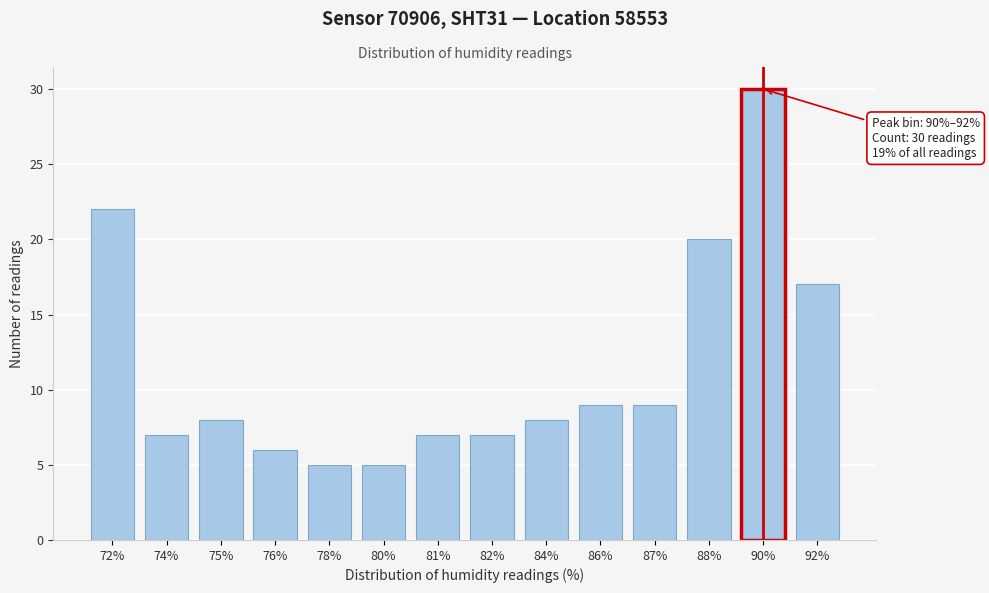

Reading left to right, transcribe all the data shown in this chart.

72%=22	74%=7	75%=8	76%=6	78%=5	80%=5	81%=7	82%=7	84%=8	86%=9	87%=9	88%=20	90%=30	92%=17